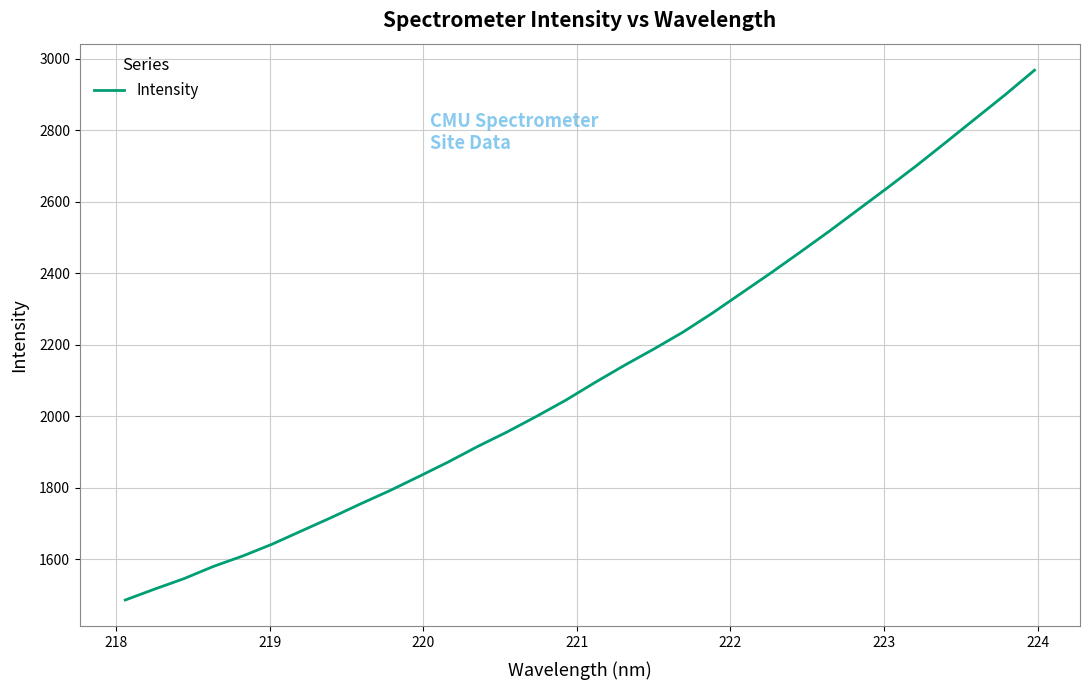

What is the difference between the maximum and minimum values?

1481.2